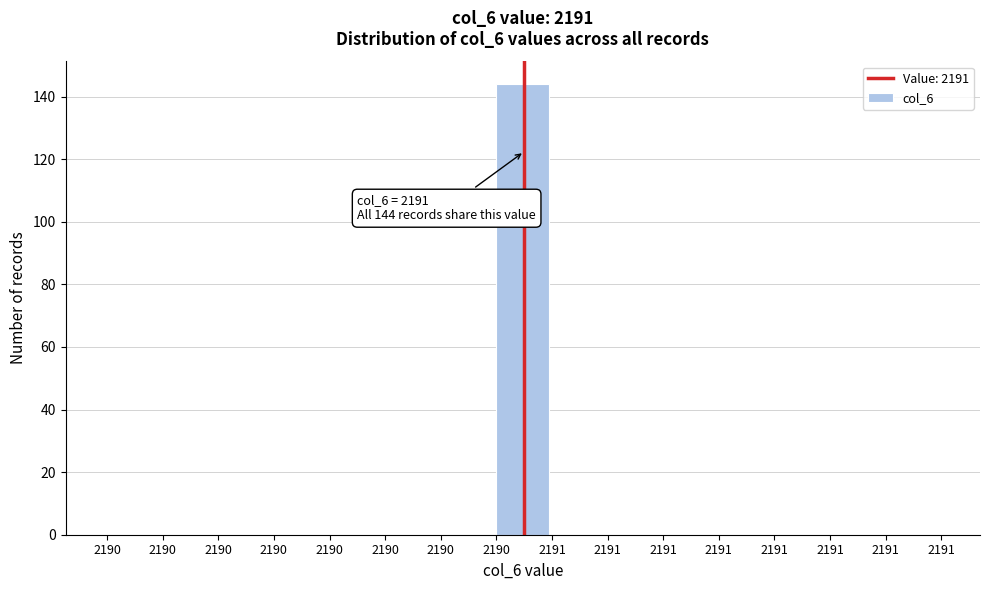

Count the number of data series in this chart.

1